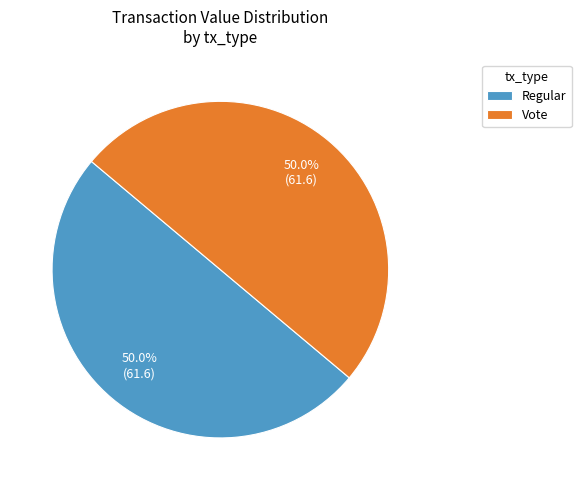

Count the number of slices in the pie.

2